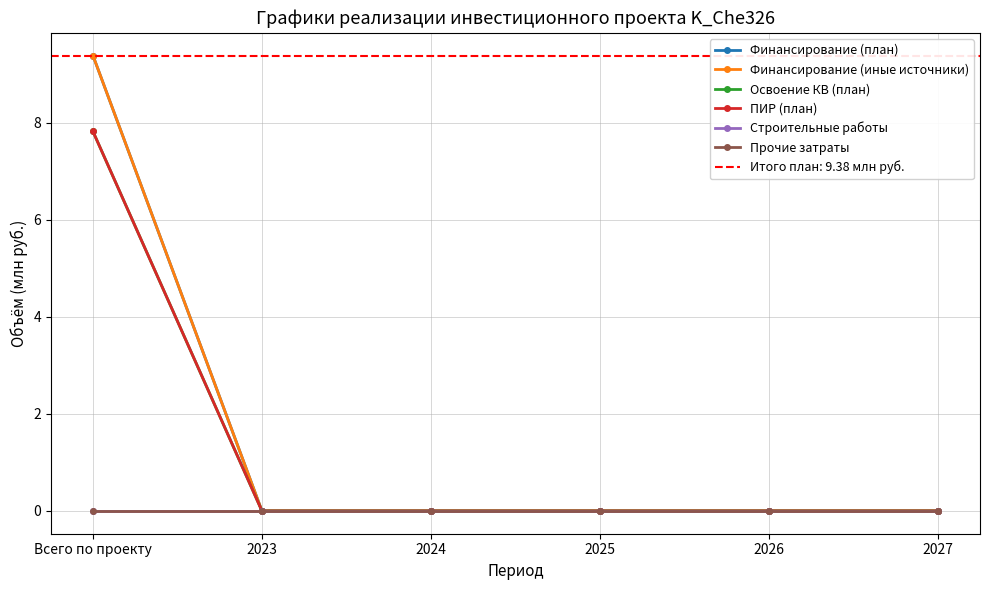

What is the sum of the Финансирование (план) values at Всего по проекту and 2024?

9.4